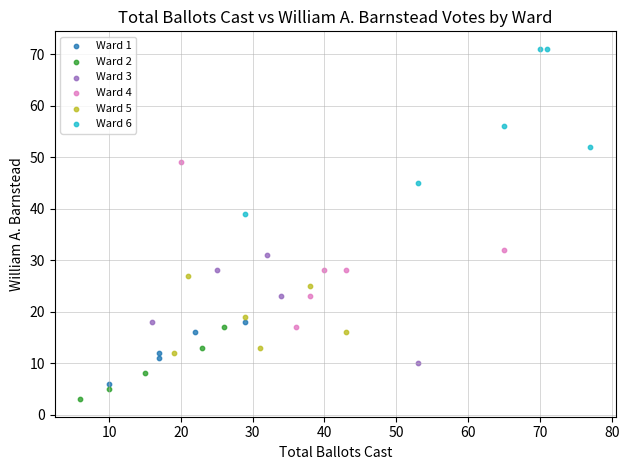

Which series contains the lowest Y value?

Ward 2